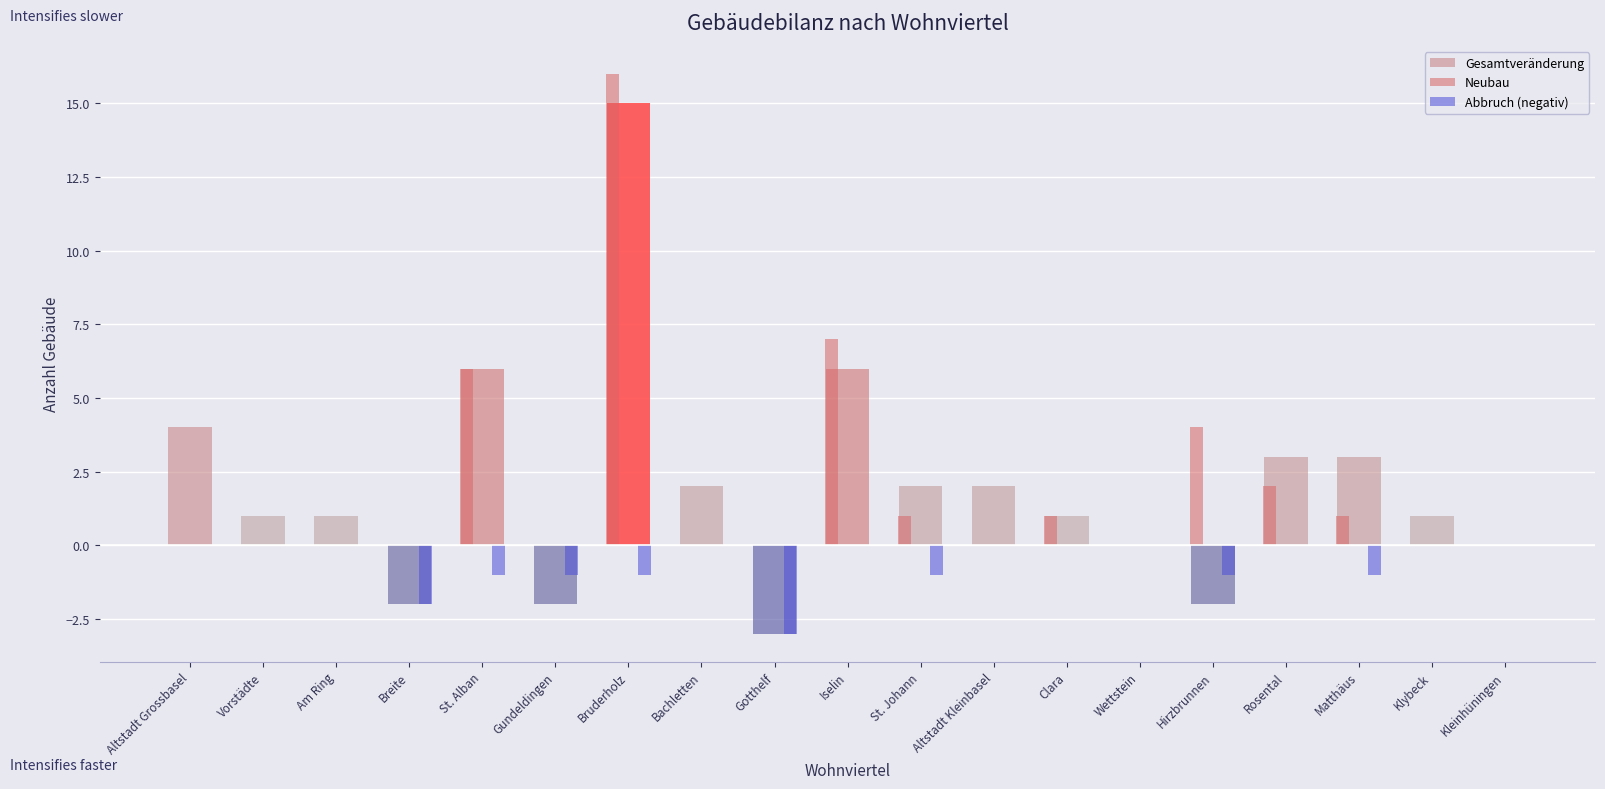

What value does the Abbruch (negativ) series have at St. Alban?

-1